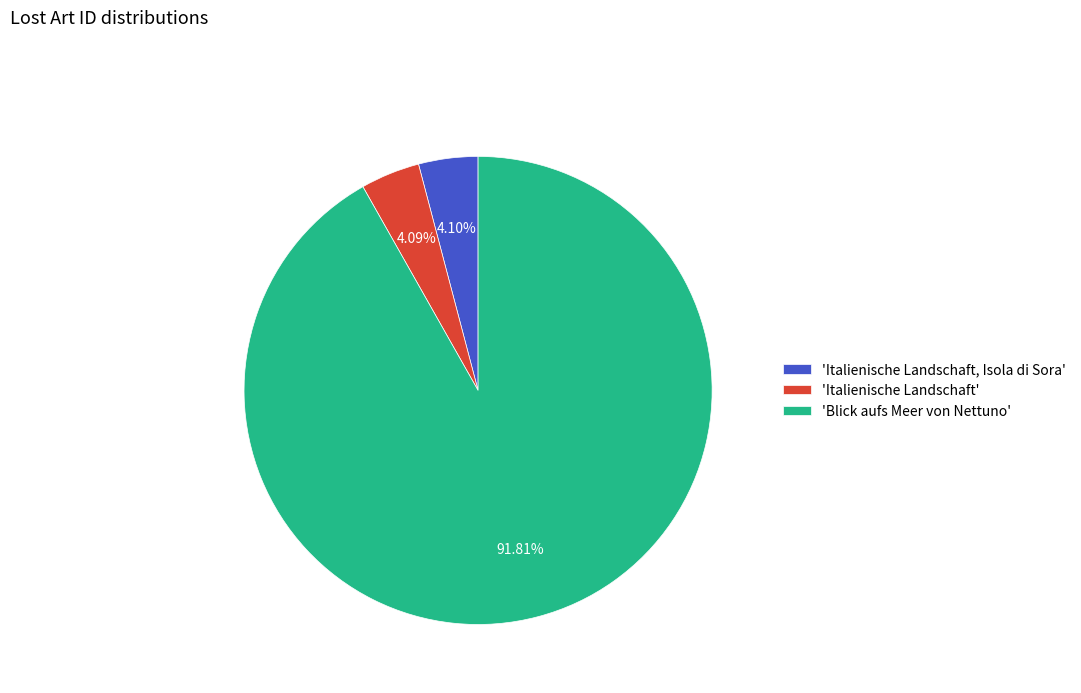

Is there a majority slice in this chart?

Yes